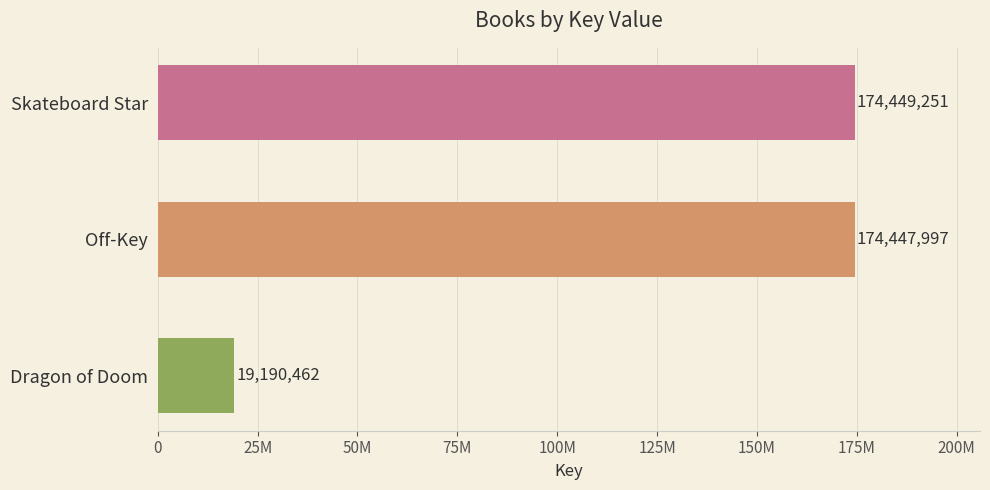

What is the difference between the maximum and minimum values?

155258789